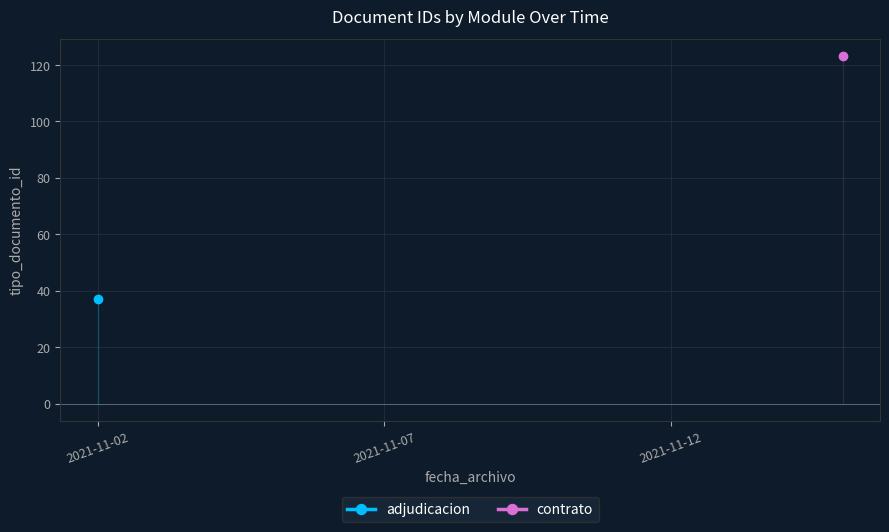

Is this an area chart (filled region under the line)?

No